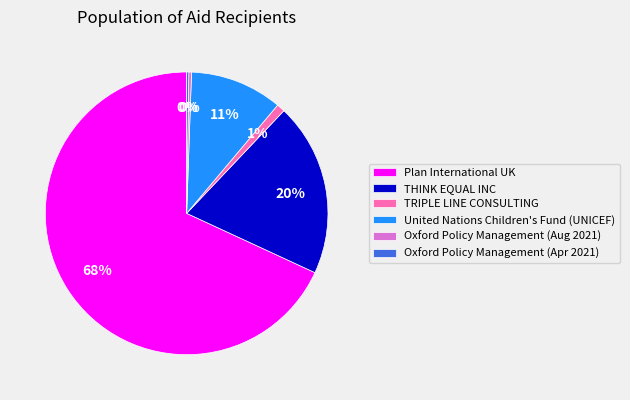

Which slice is the largest?

Plan International UK